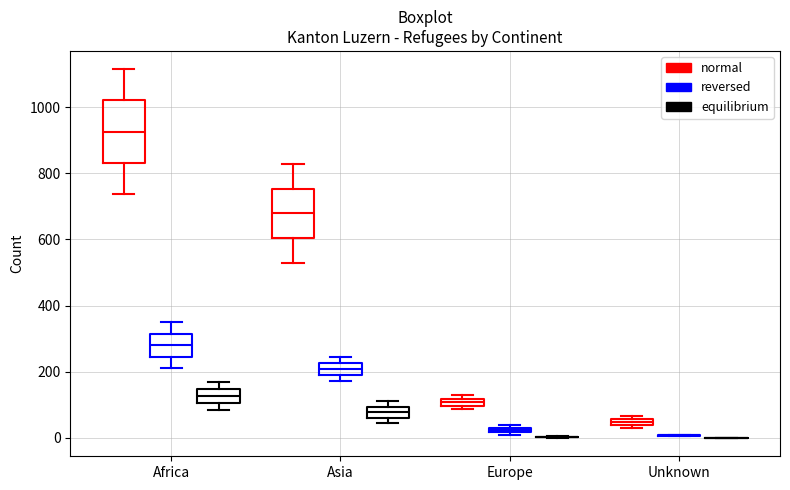

Where is the upper edge of the box for Europe (reversed) on the y-axis? The values are not printed on the chart, so give them approximately, as read against the axis.

40